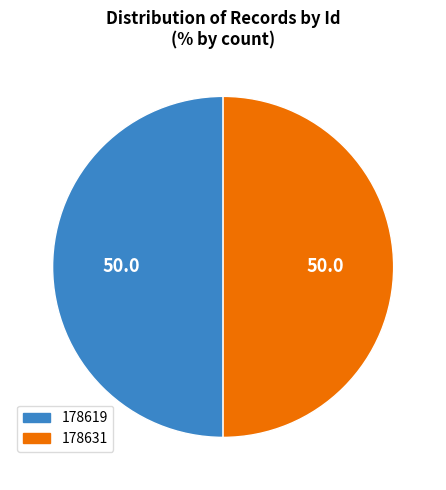

Approximately how many times larger is the value at 178619 compared to 178631?

1.0